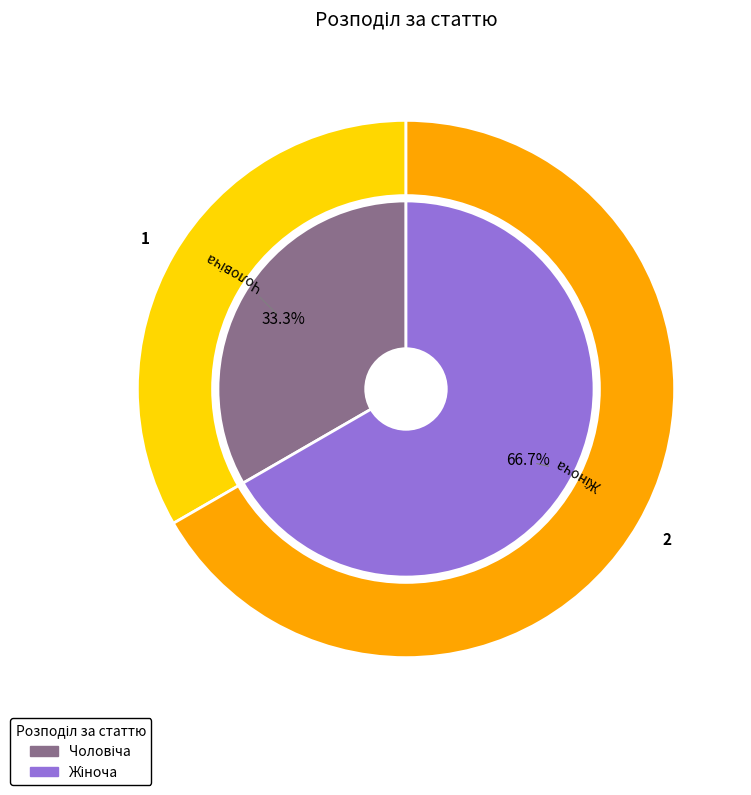

Which has a higher value, Чоловіча or Жіноча?

Жіноча